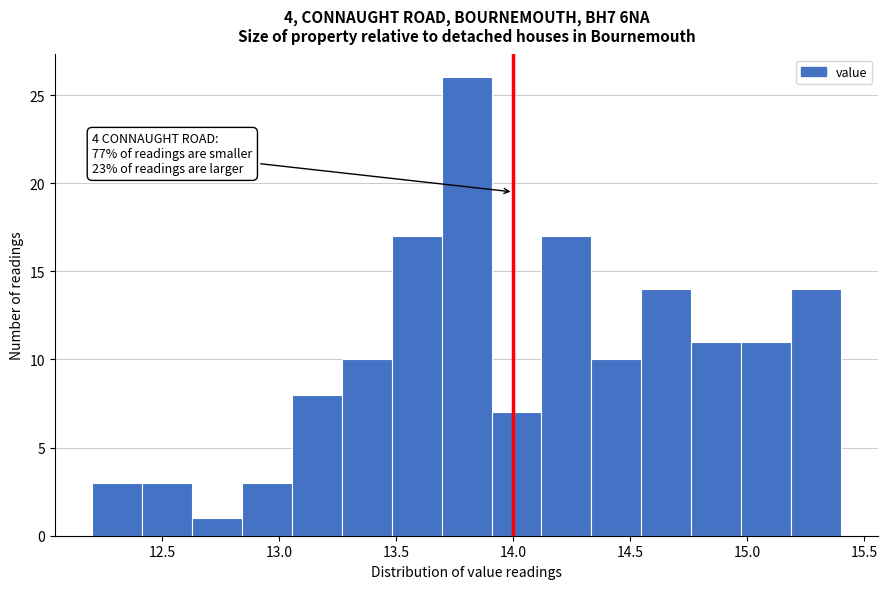

Which range on the x-axis has the tallest bar?

13.70 to 13.90